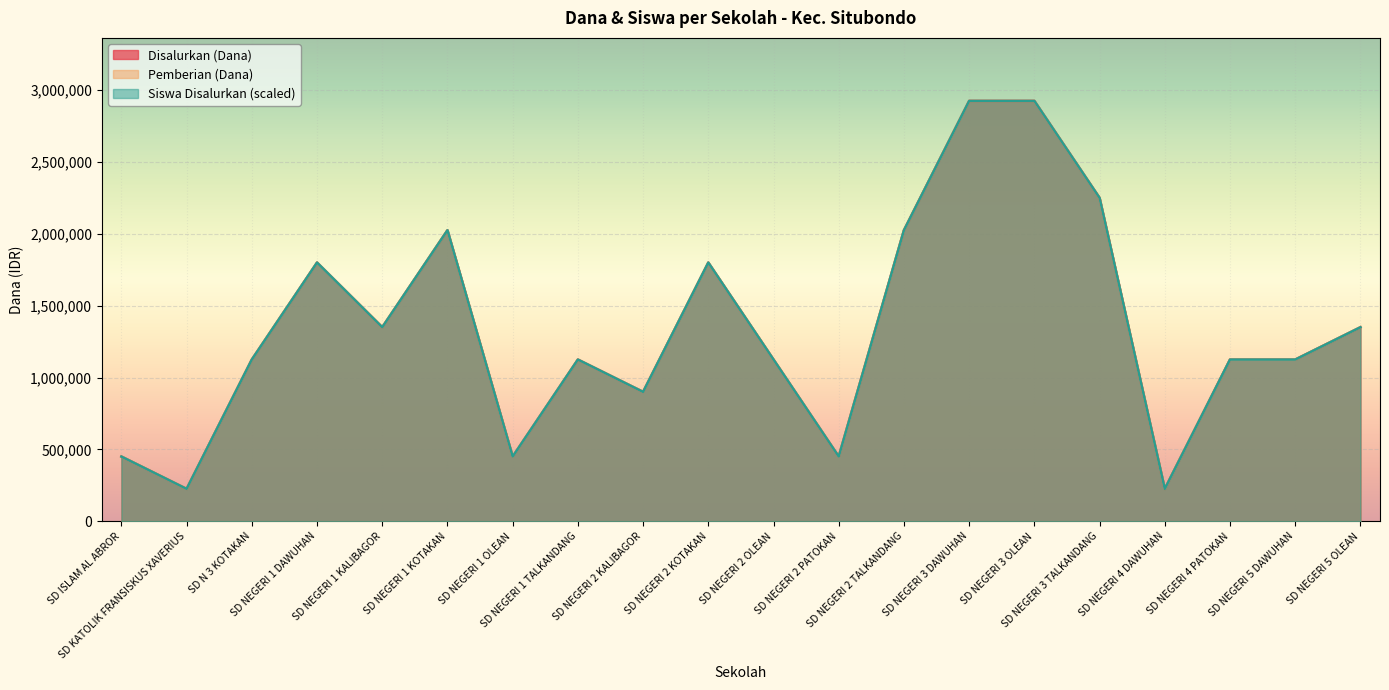

Reading left to right, what are all the values shown in this chart?

Disalurkan (Dana): 450000	225000	1125000	1800000	1350000	2025000	450000	1125000	900000	1800000	1125000	450000	2025000	2925000	2925000	2250000	225000	1125000	1125000	1350000
Pemberian (Dana): 450000	225000	1125000	1800000	1350000	2025000	450000	1125000	900000	1800000	1125000	450000	2025000	2925000	2925000	2250000	225000	1125000	1125000	1350000
Siswa Disalurkan: 450000	225000	1125000	1800000	1350000	2025000	450000	1125000	900000	1800000	1125000	450000	2025000	2925000	2925000	2250000	225000	1125000	1125000	1350000